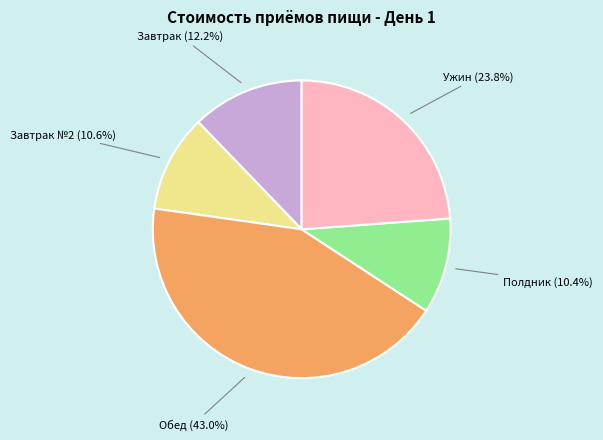

Does any single category account for the majority?

No